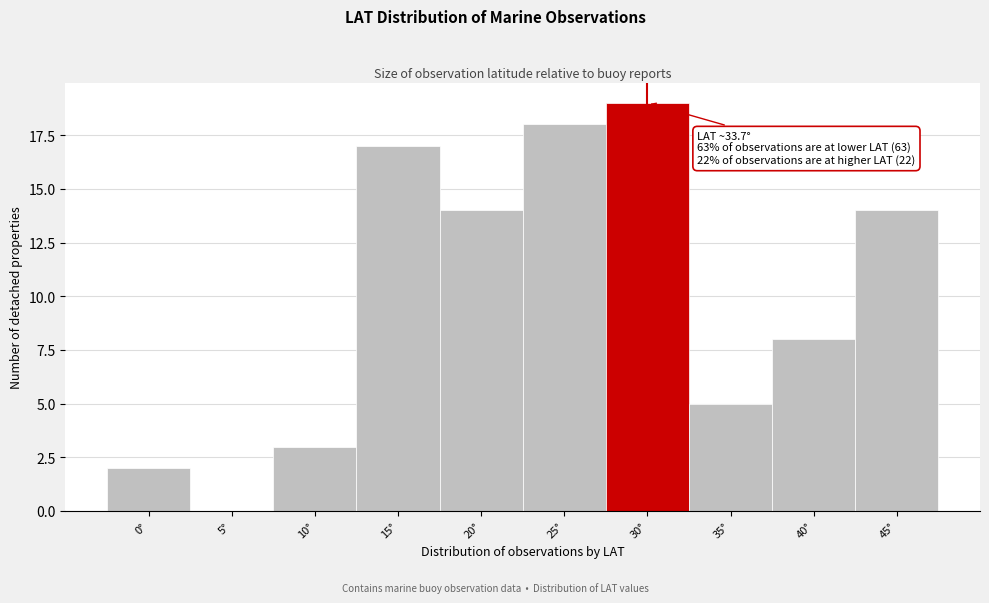

Reading right to left, transcribe all the data shown in this chart.

45°=14	40°=8	35°=5	30°=19	25°=18	20°=14	15°=17	10°=3	5°=0	0°=2